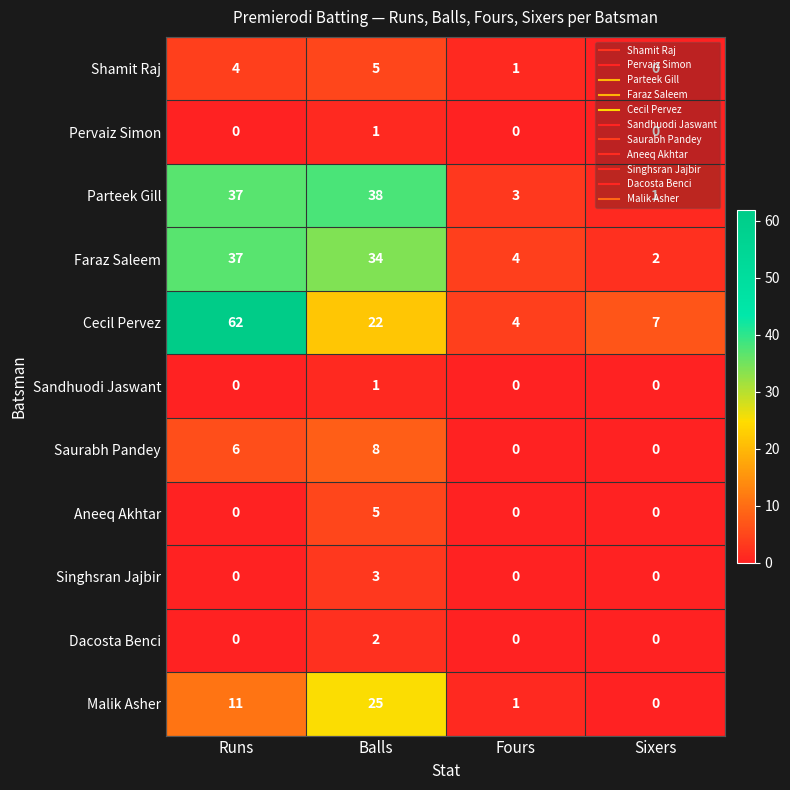

What is the total value across all series at Balls?

144